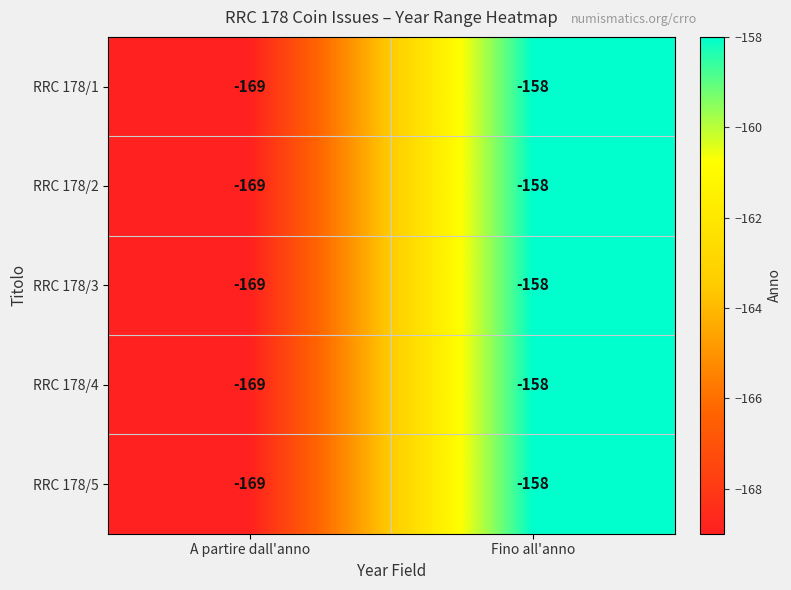

Where is RRC 178/4 nearest to the value -163?

Fino all'anno